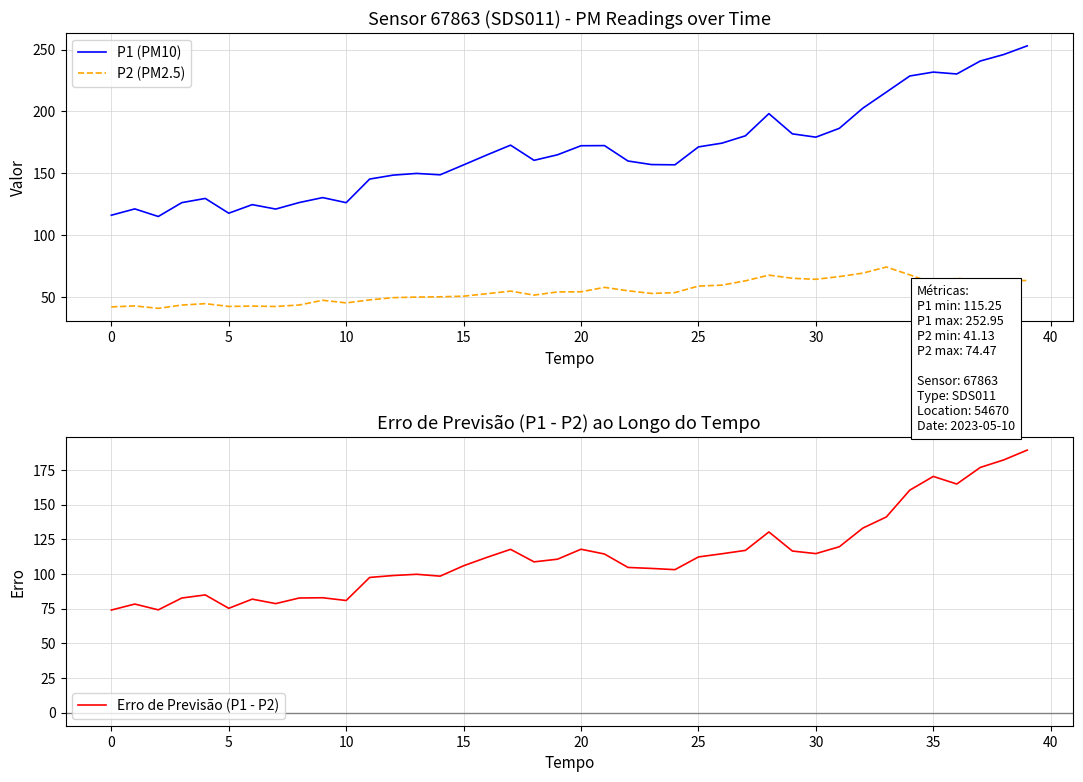

True or false: P2 (PM2.5) and P1 (PM10) intersect in this chart.

False